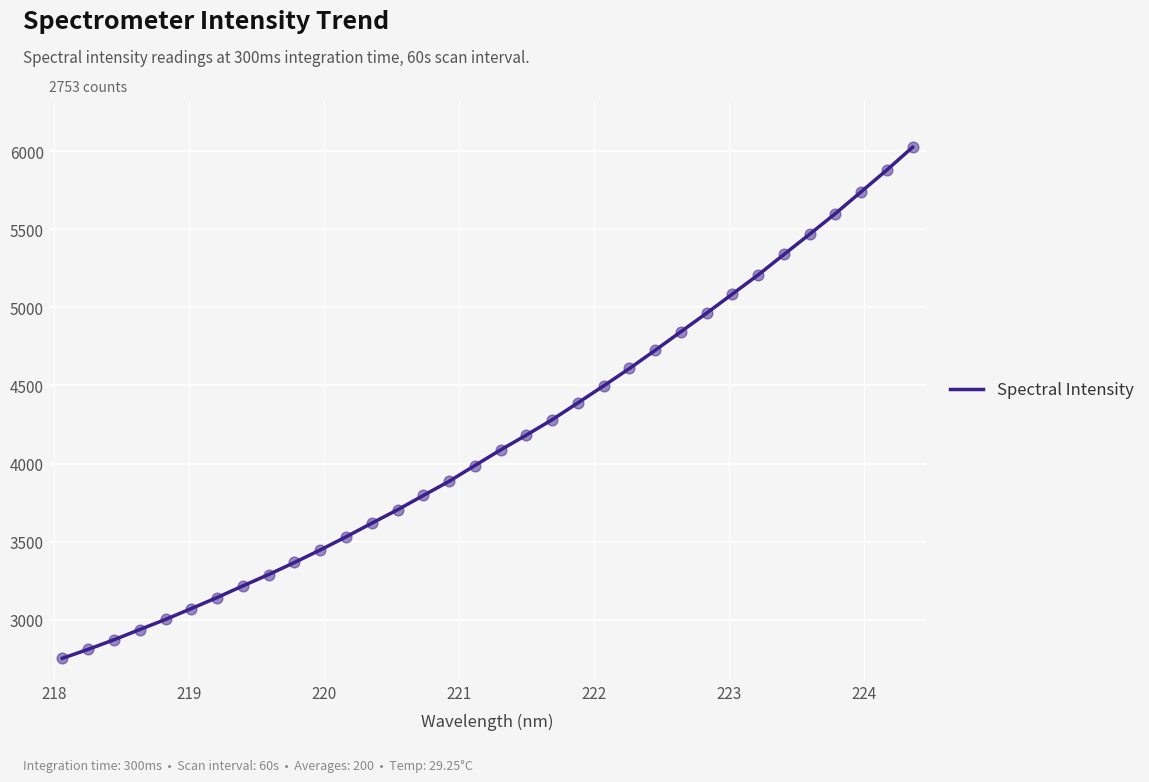

What is the minimum value shown in the chart?

2753.0